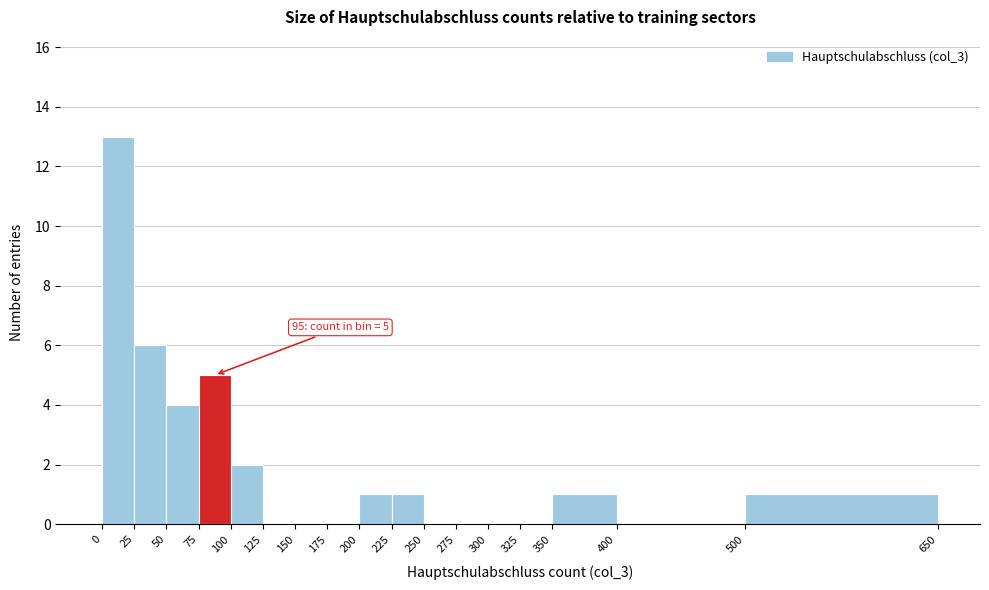

Which range on the x-axis has the tallest bar?

0 to 25